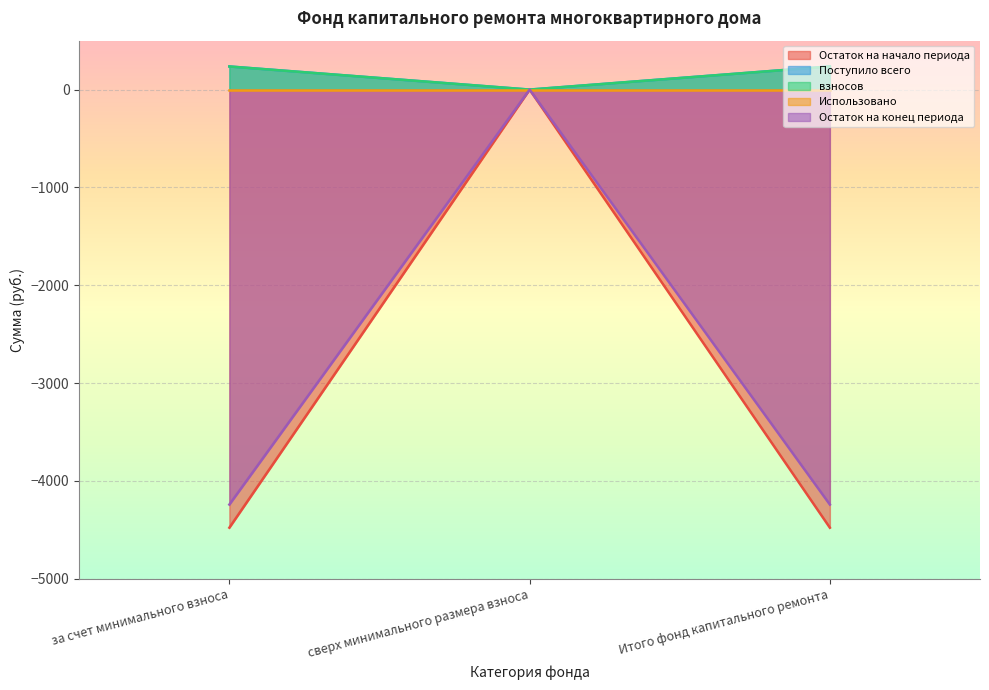

Count the number of data series in this chart.

5